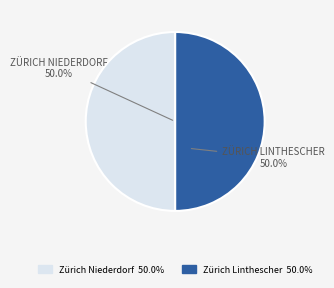

To the nearest percent, what portion does Zürich Linthescher represent?

50%